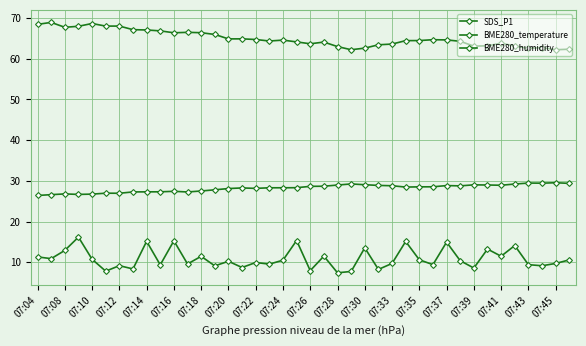

What is the average value of the SDS_P1 series?

10.8